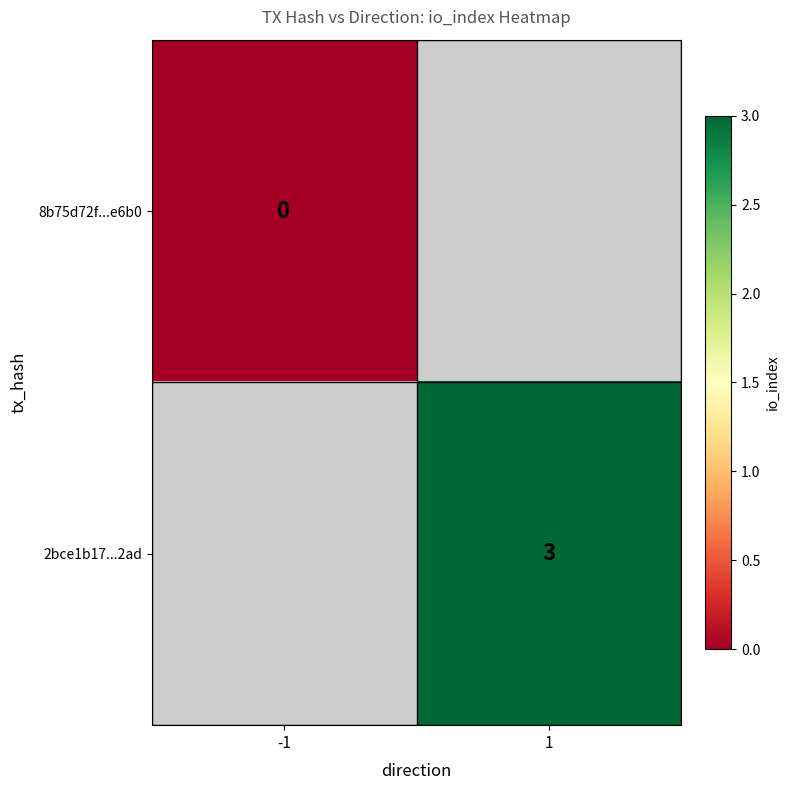

Is the value of 2bce1b17...2ad at 1 greater than the value of 8b75d72f...e6b0 at -1?

Yes